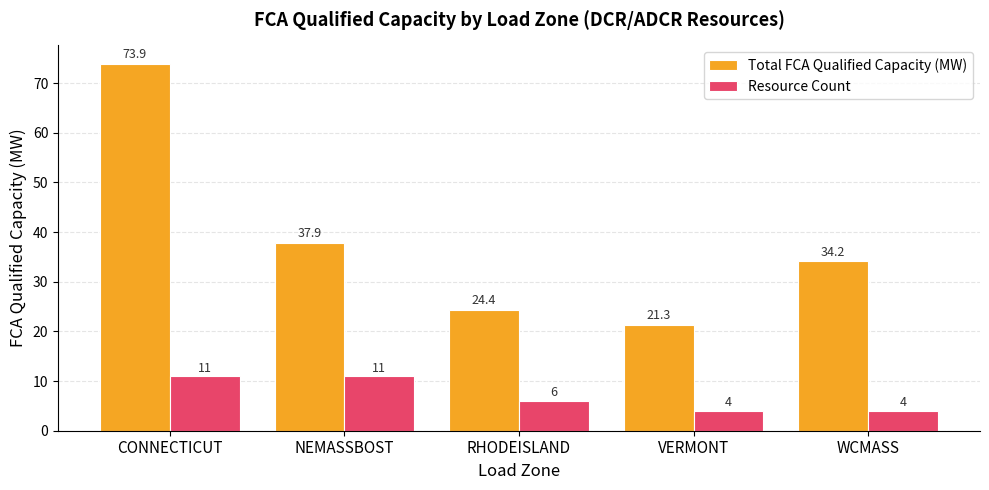

Rank the series by their maximum value, from highest to lowest.

Total FCA Qualified Capacity (MW), Resource Count